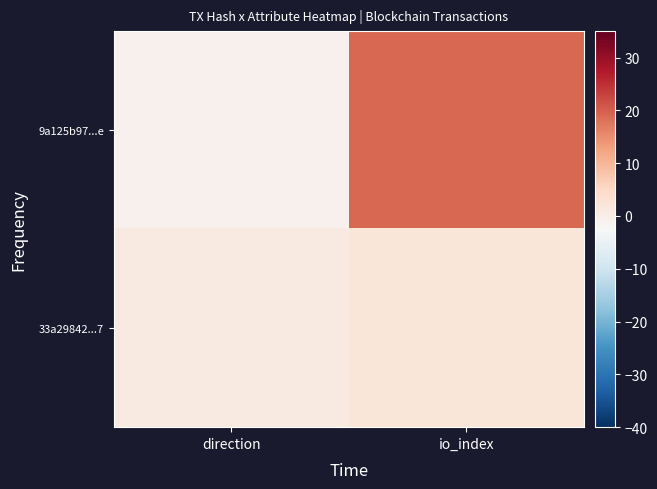

Rank the series by their maximum value, from lowest to highest.

33a29842...7, 9a125b97...e